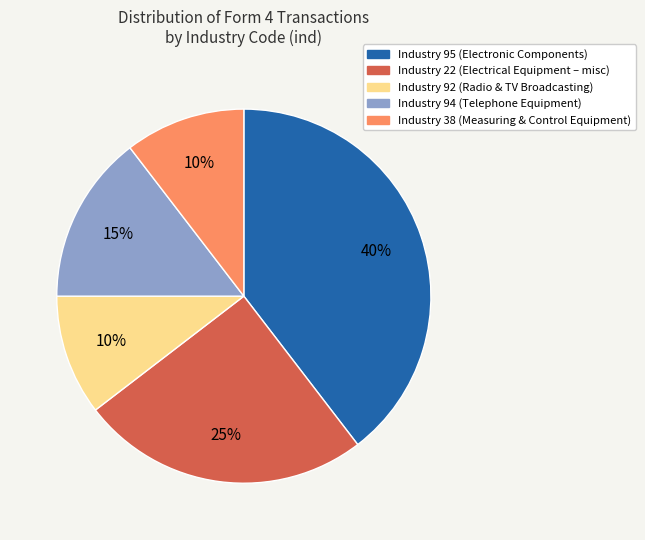

How many slices are in this pie chart?

5